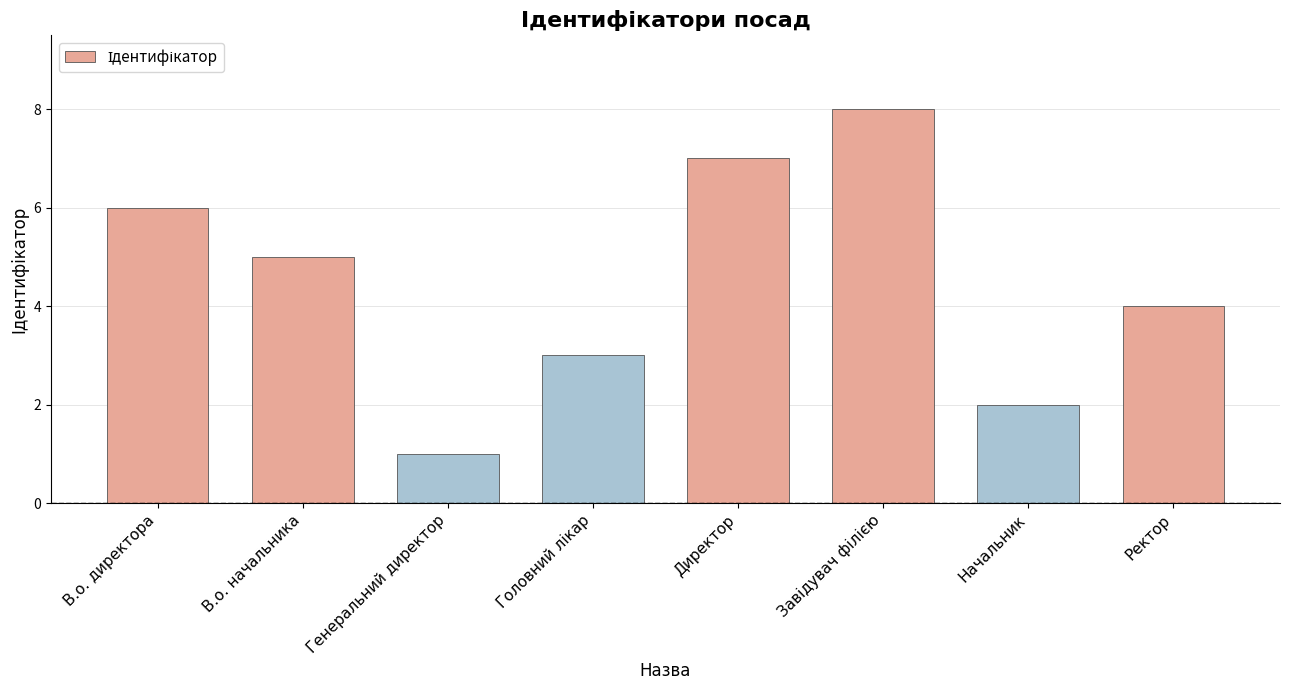

What is the difference between the second highest and minimum values?

6